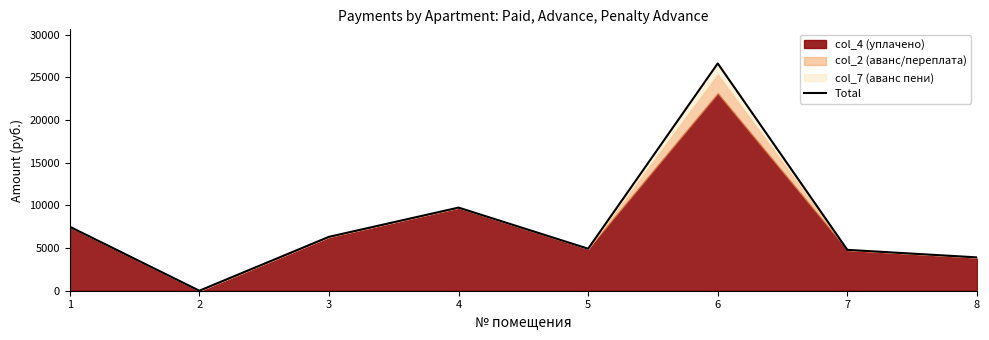

What is the difference between the values at 4 and 1?

2239.2